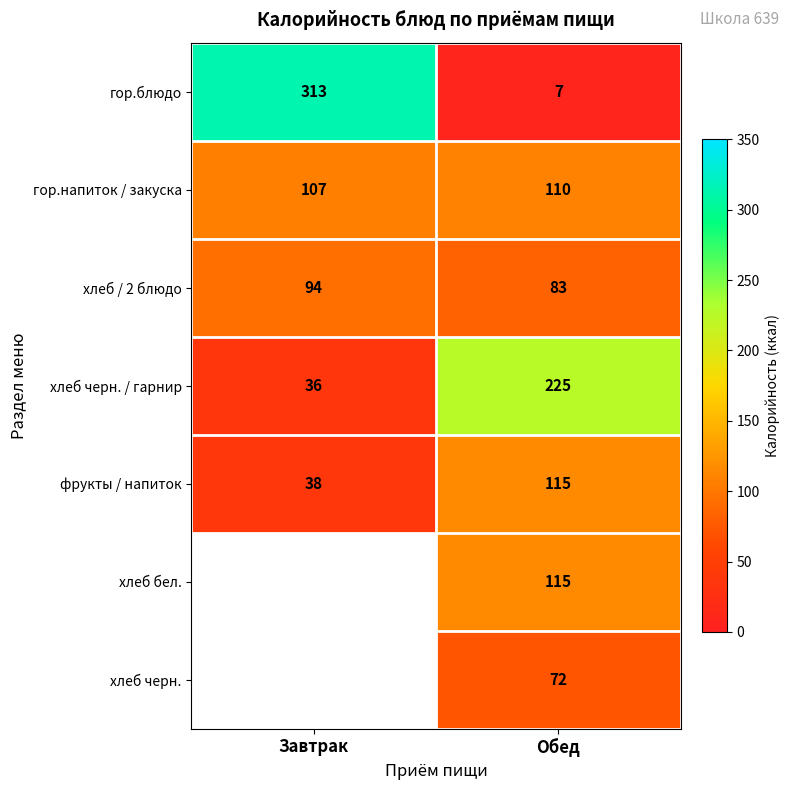

Is it true that хлеб бел. equals 170 at Обед?

False